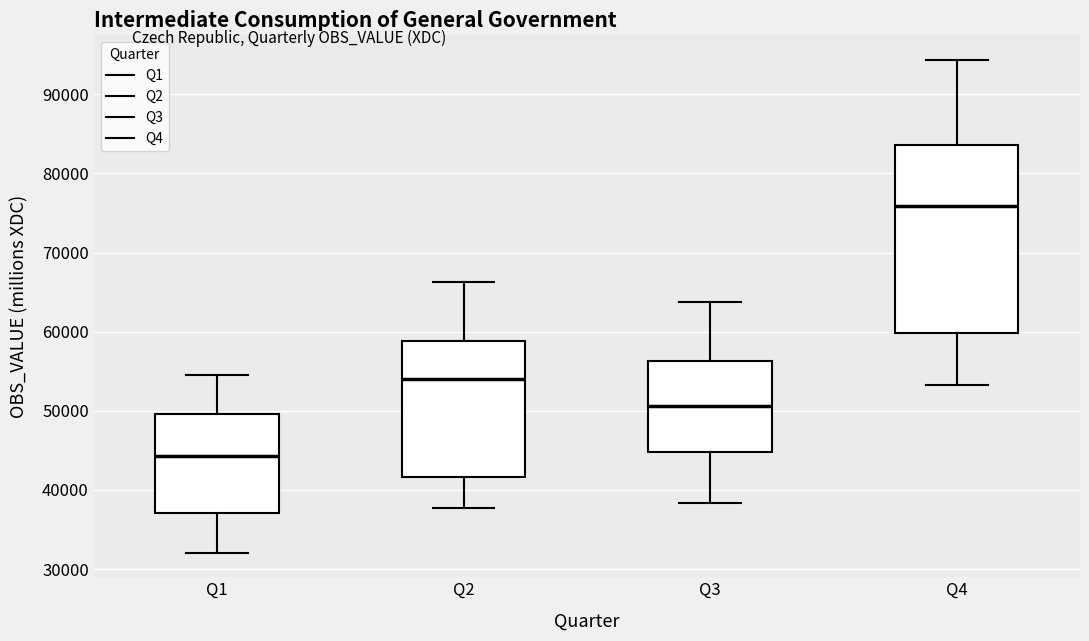

Which box is the tallest, from its lower edge to its upper edge?

Q4